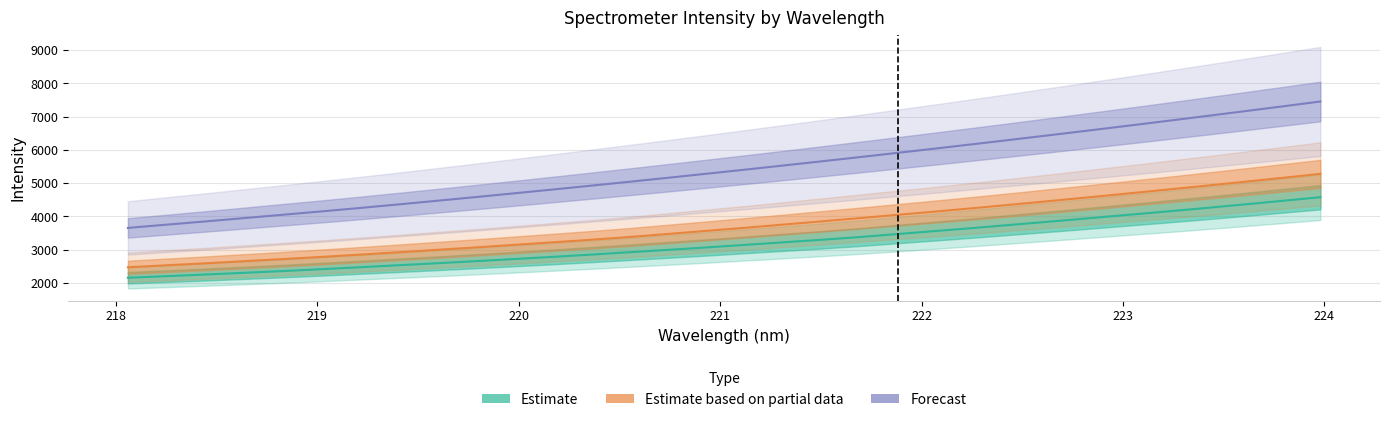

What is the average value of the Forecast series?

5415.2